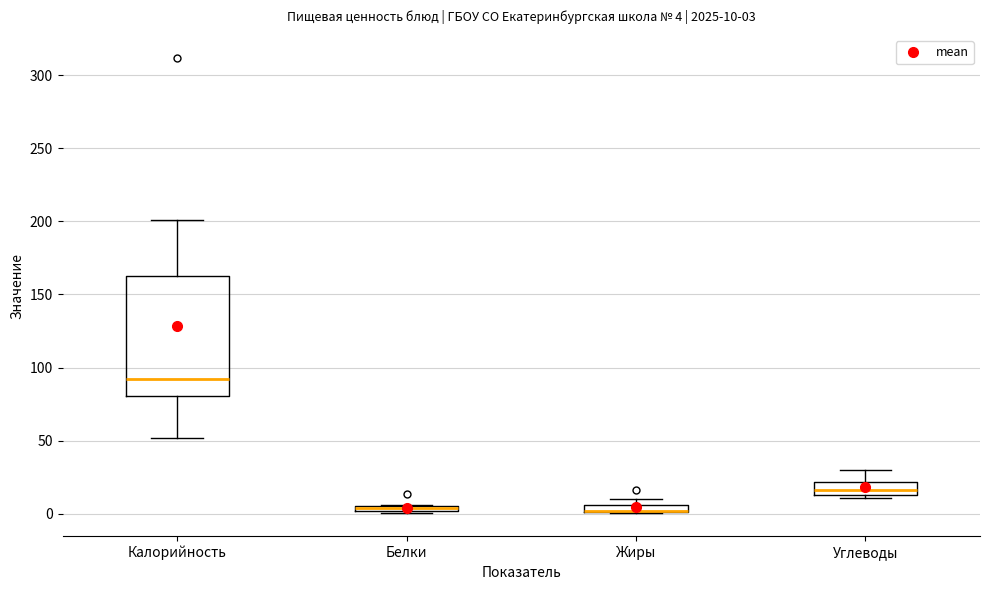

Comparing the boxes themselves (not the whiskers), which one is the tallest?

Калорийность